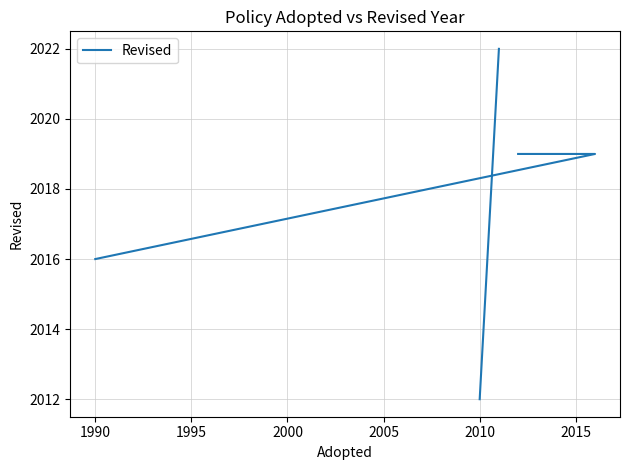

What is the minimum value shown in the chart?

2012.0